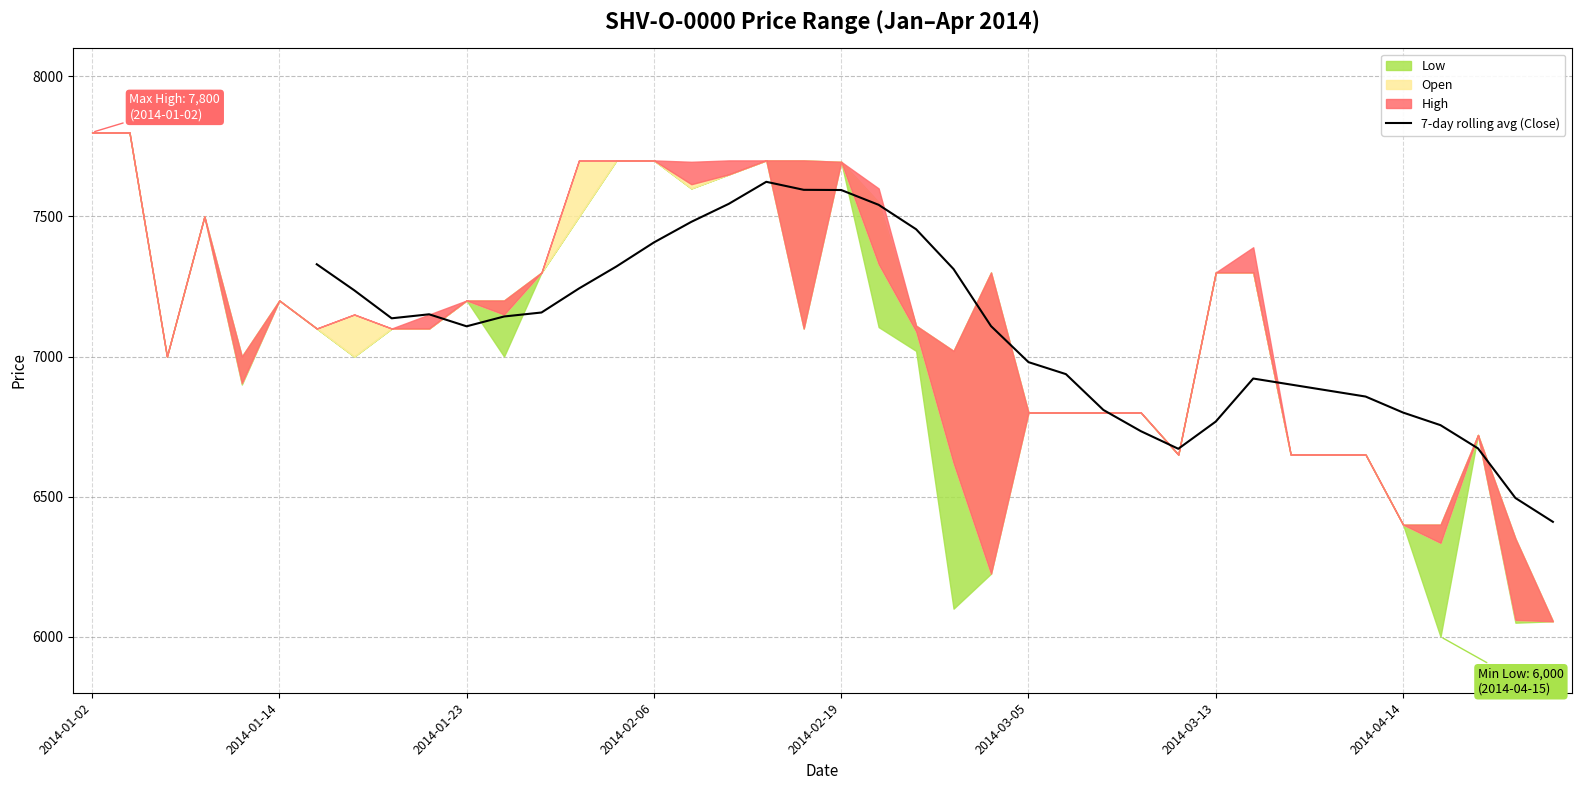

Reading left to right, extract all data points from this chart.

7329.3	7236.4	7136.4	7150.7	7107.9	7142.9	7157.1	7242.9	7321.4	7407.1	7480.7	7545.0	7623.6	7595.0	7594.3	7541.4	7454.3	7312.1	7108.6	6980.0	6937.1	6809.3	6733.6	6670.7	6767.9	6921.4	6900.0	6878.6	6857.1	6800.0	6755.0	6672.1	6495.0	6410.0